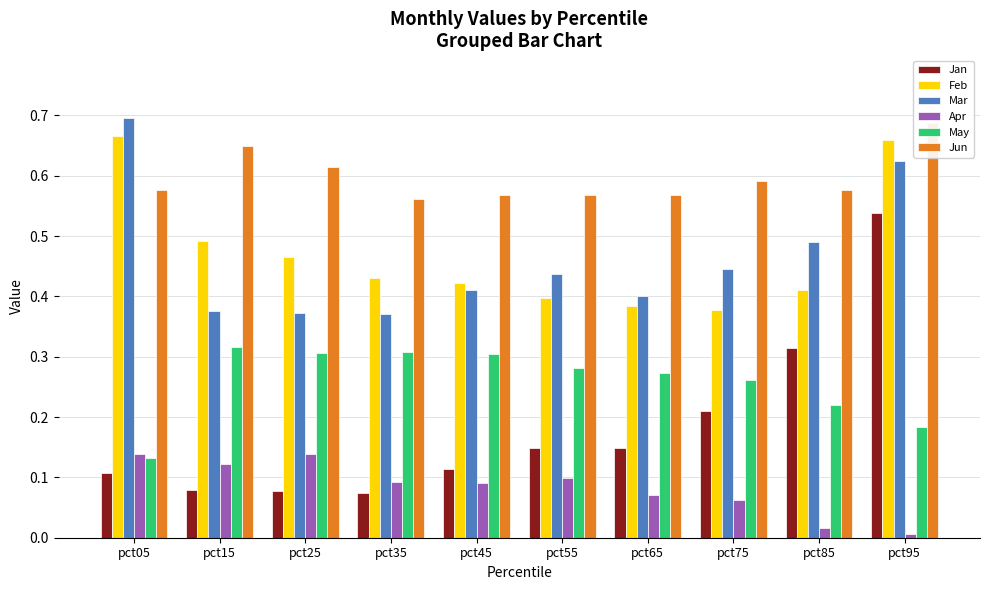

Rank the series by their maximum value, from highest to lowest.

Mar, Jun, Feb, Jan, May, Apr